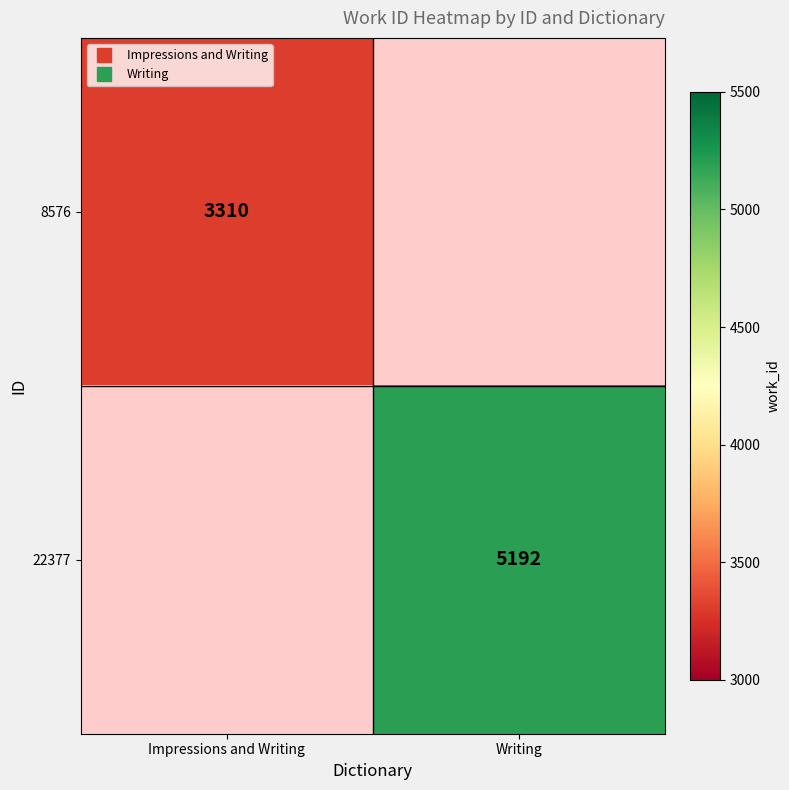

What is the greatest value displayed?

5192.0